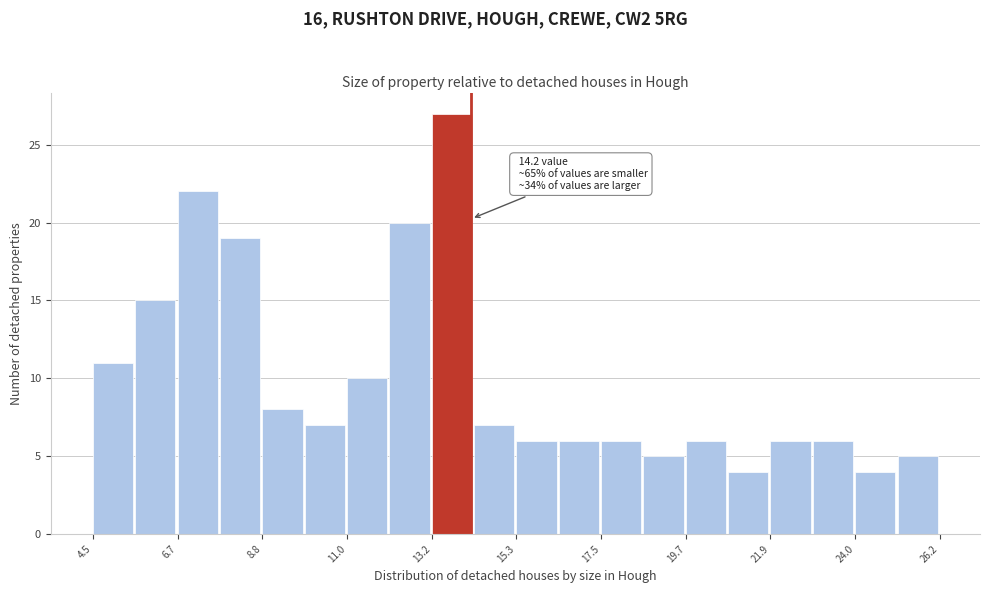

Read against the x-axis, roughly where is the centre of the tallest bar?

13.5